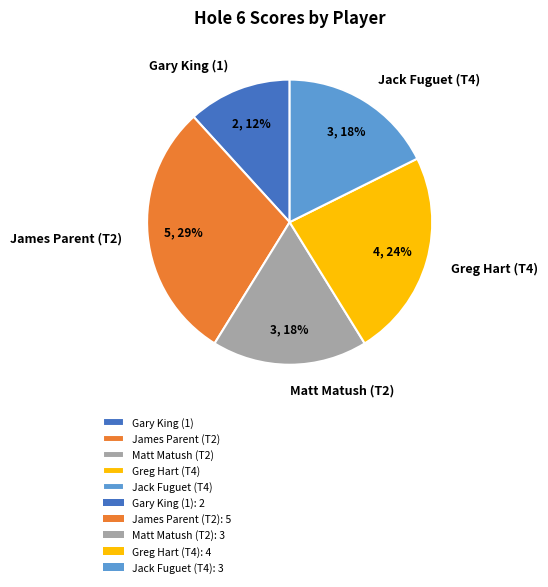

How many segments does this pie chart have?

5